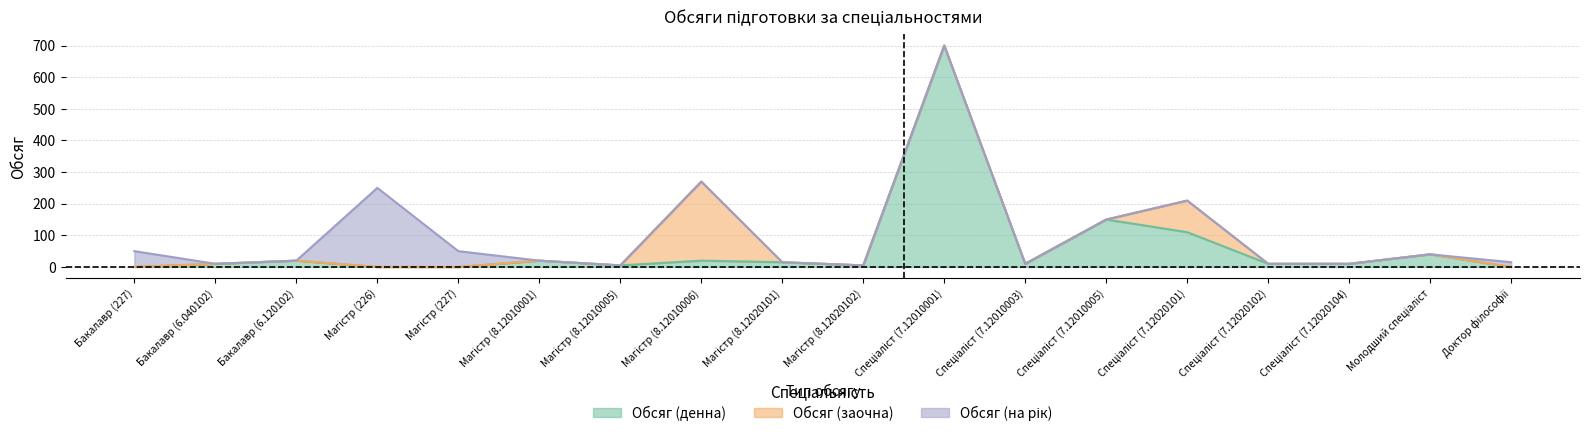

How many interior local valleys does the Обсяг (денна) series have?

3